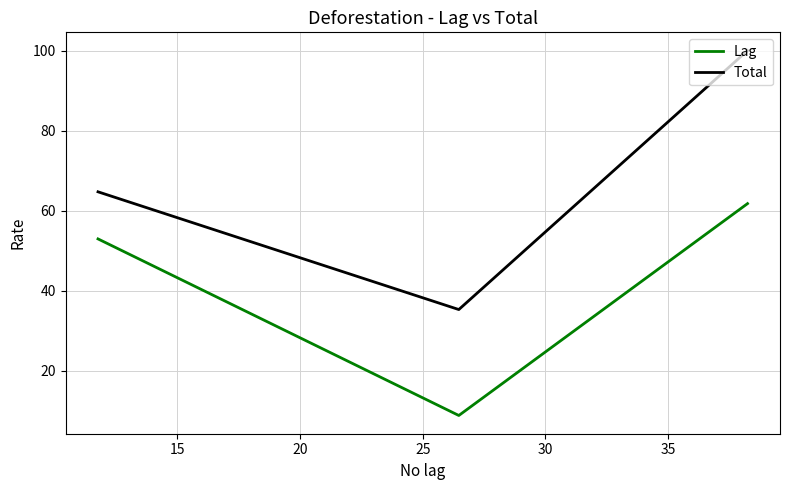

What are all the series names shown in the legend?

Lag, Total